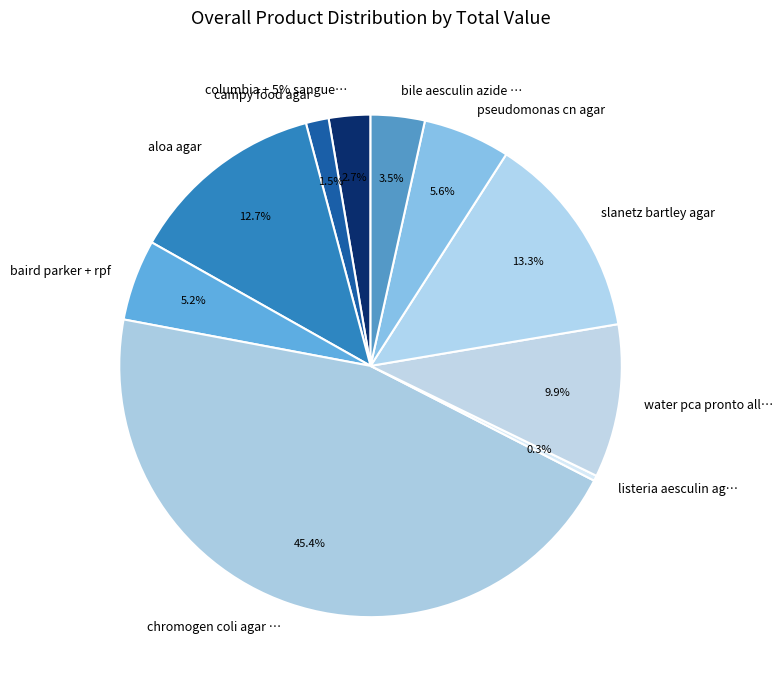

Is there a majority slice in this chart?

No